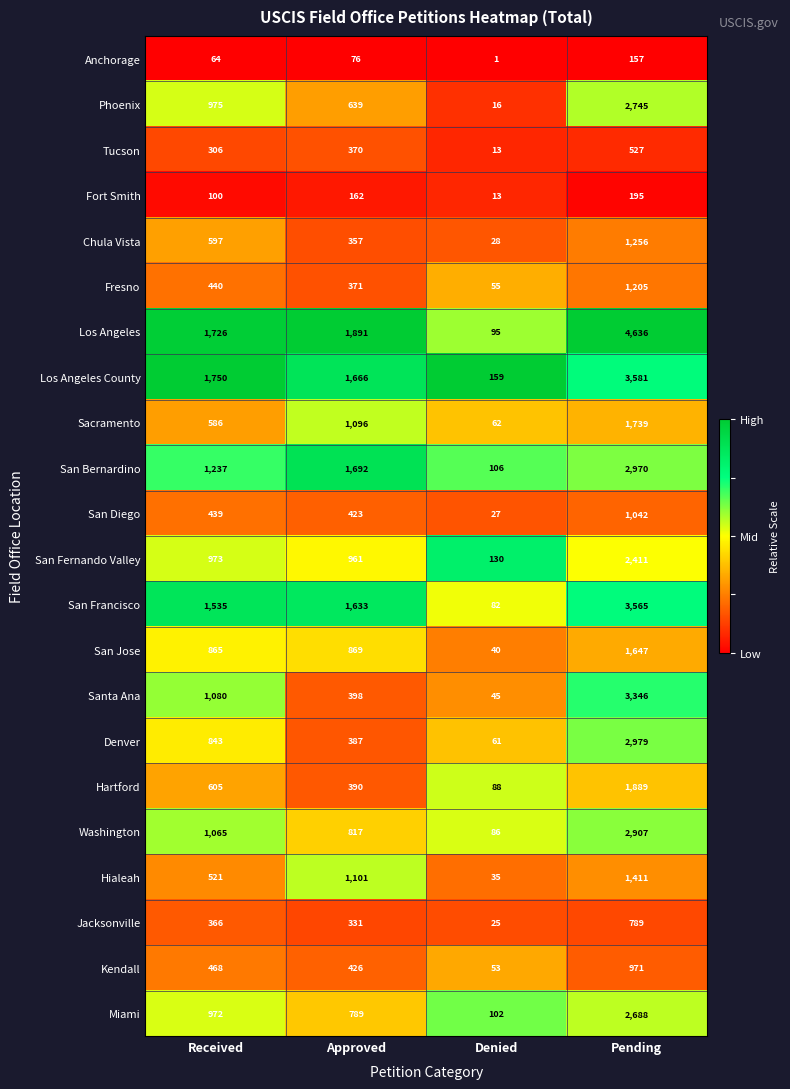

How many data points does each series have?

4